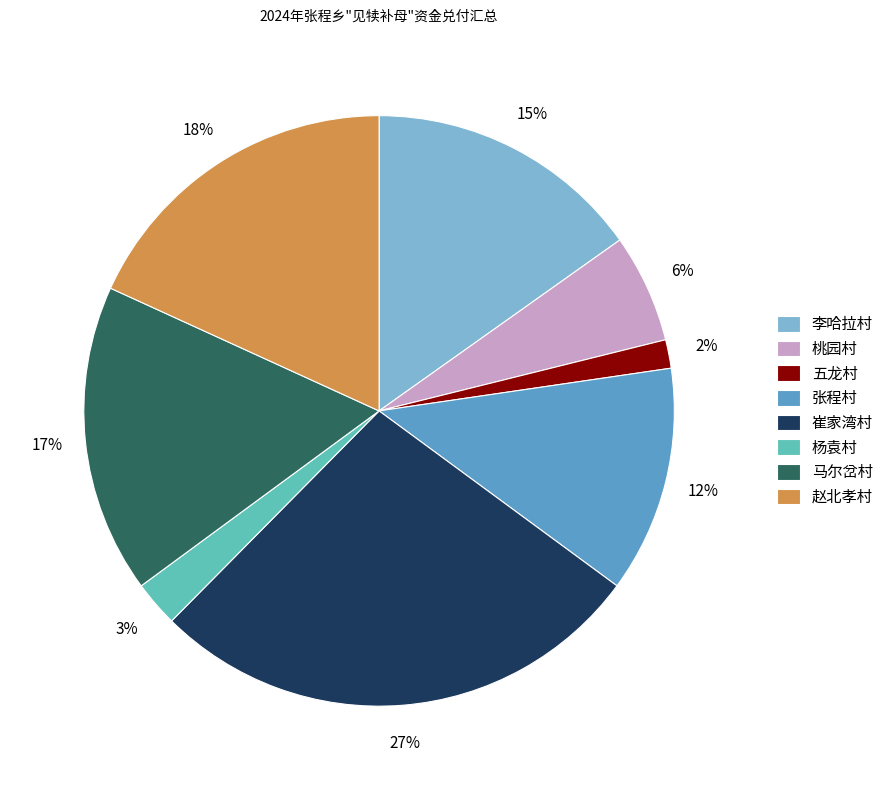

Between 崔家湾村 and 马尔岔村, which is larger?

崔家湾村